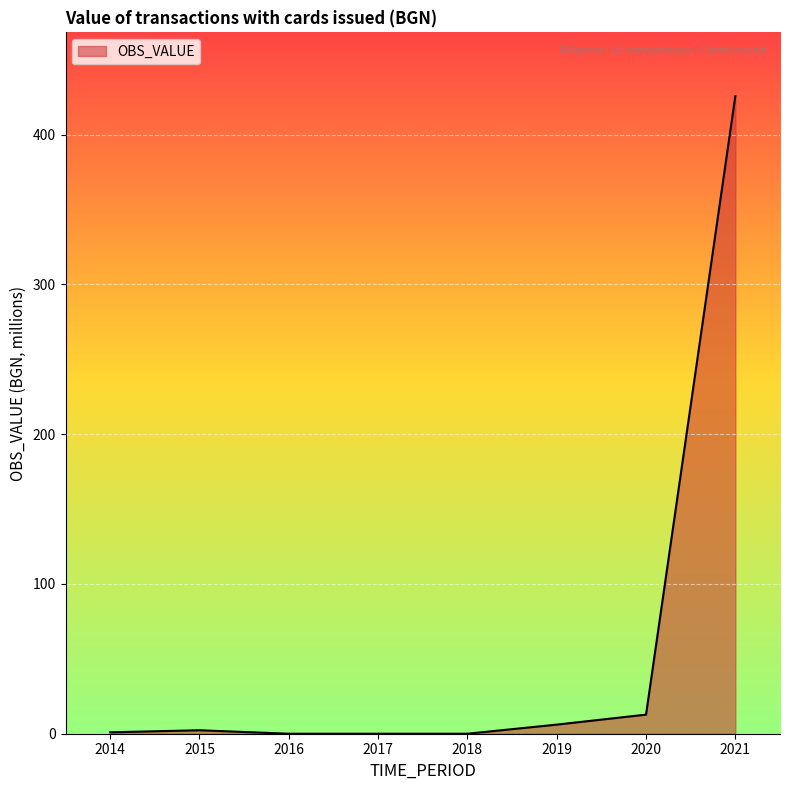

What is the average value?

56.0